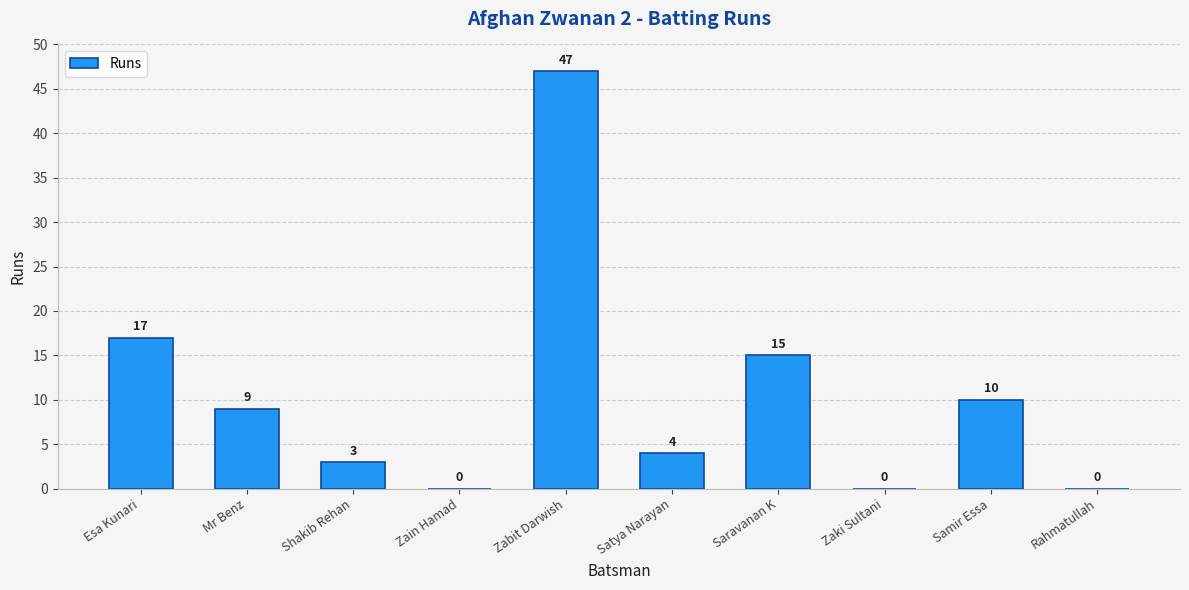

True or false: the data shows 4 at Satya Narayan.

True